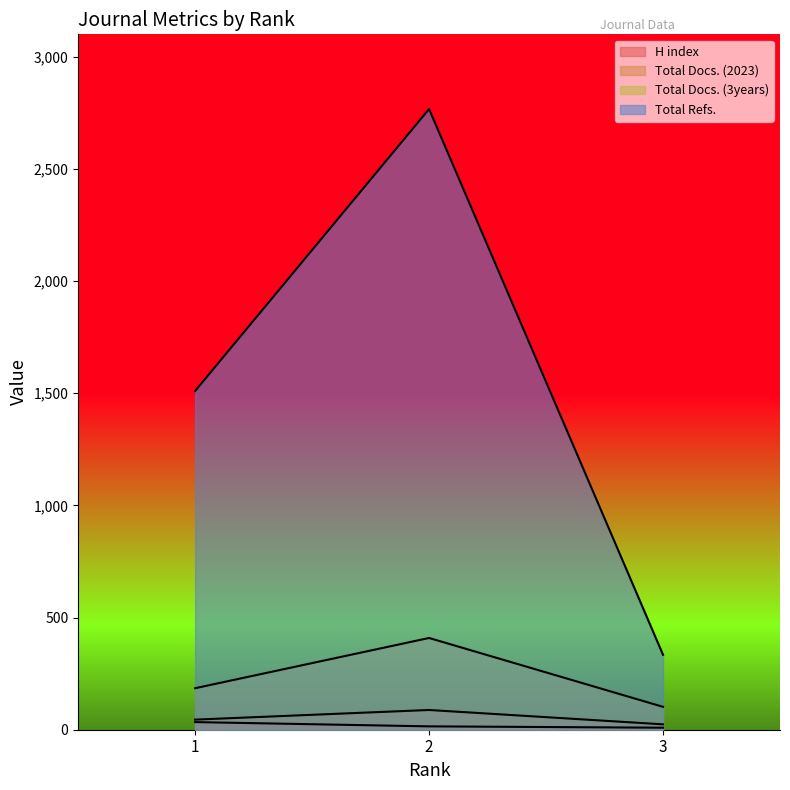

At which label does Total Refs. first exceed 1510?

2